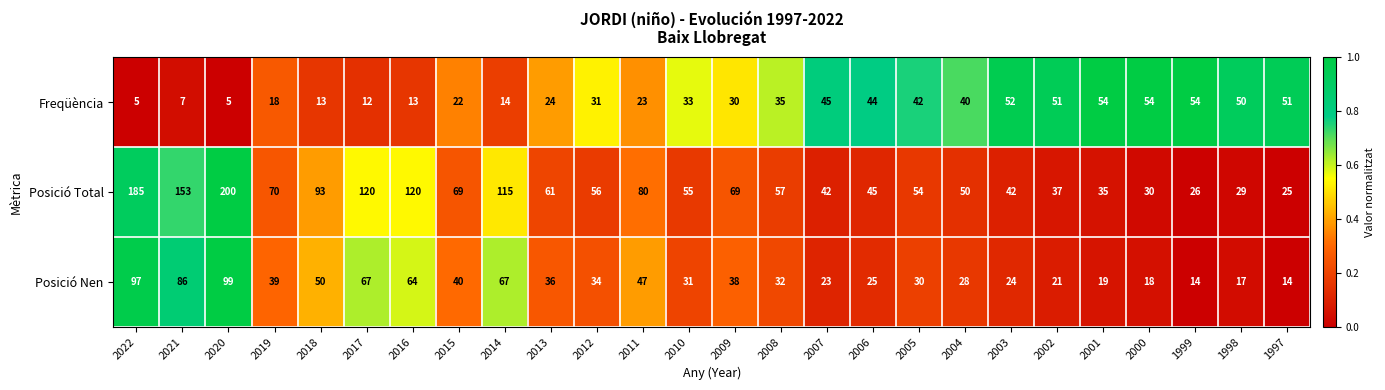

The value of Posició Nen at 2001 is 25. True or false?

False